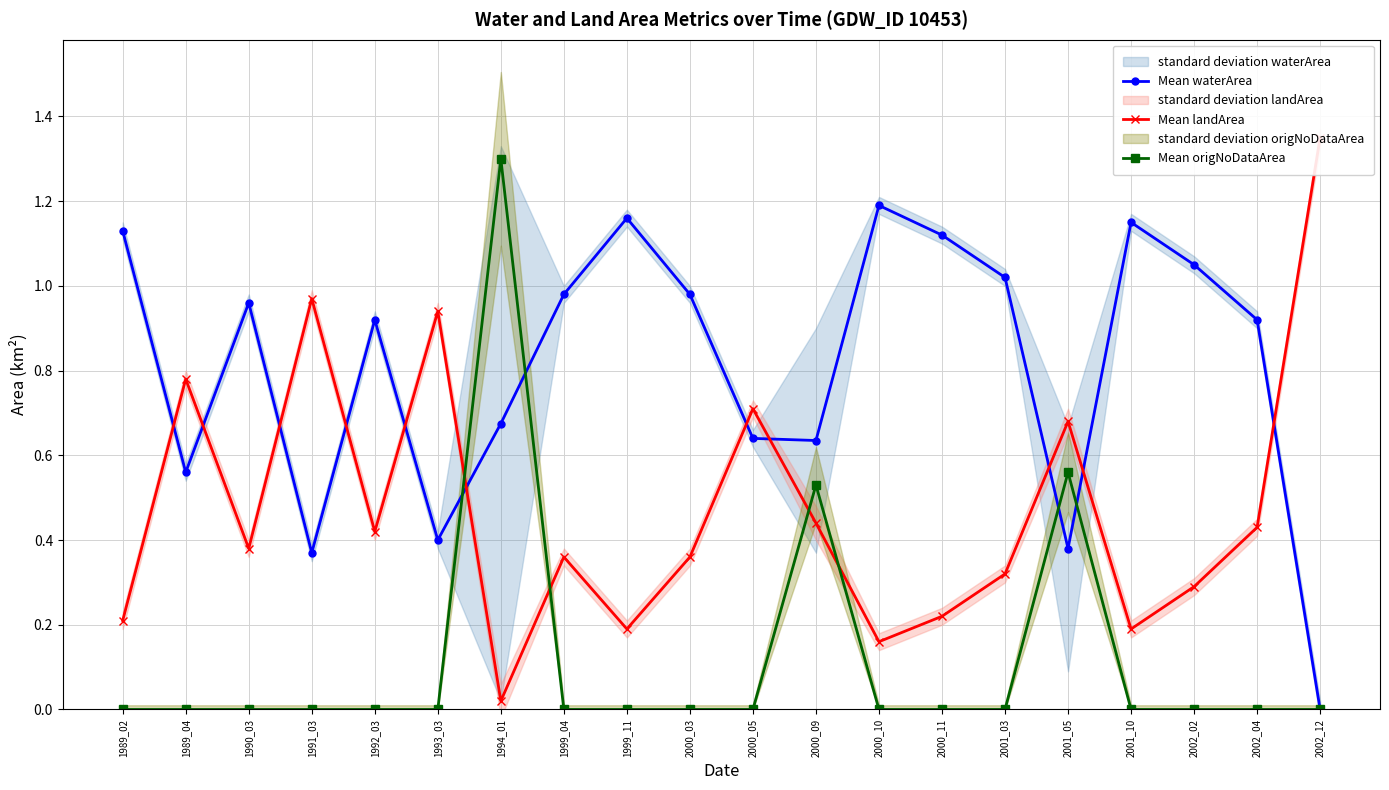

True or false: Mean origNoDataArea has more than 0 interior local peaks.

True